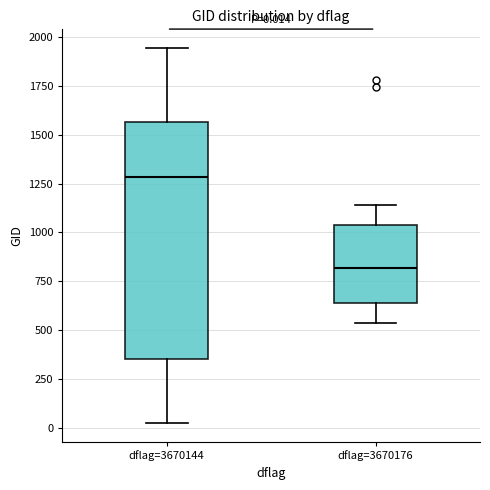

Comparing the boxes themselves (not the whiskers), which one is the tallest?

dflag=3670144